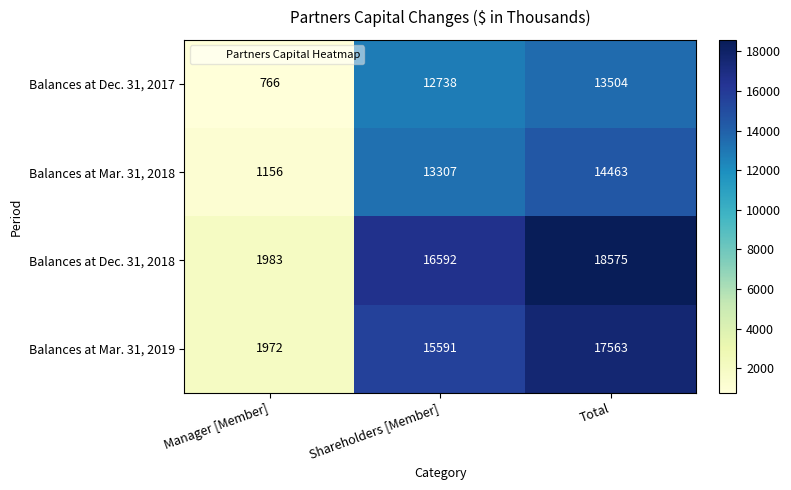

At which label is Balances at Mar. 31, 2018 closest to 7809?

Shareholders [Member]